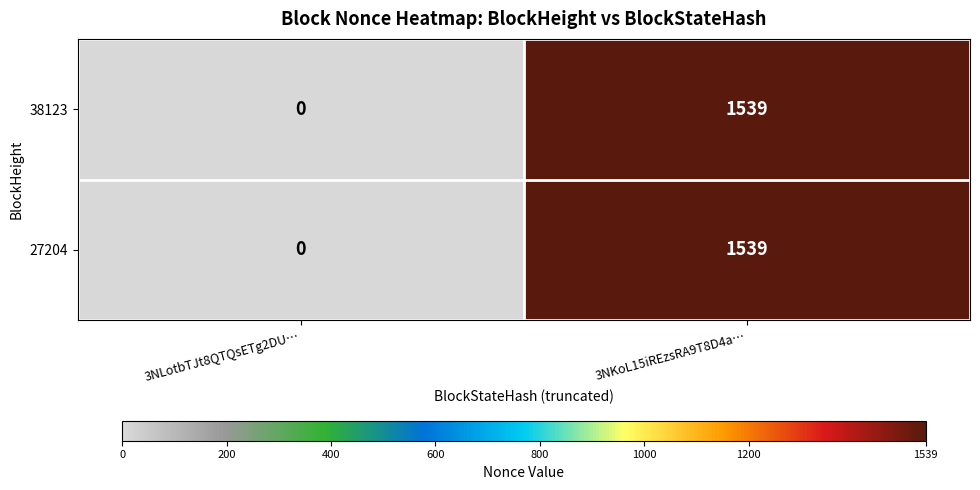

What is the total value across all series at 3NKoL15iREzsRA9T8D4a…?

3078